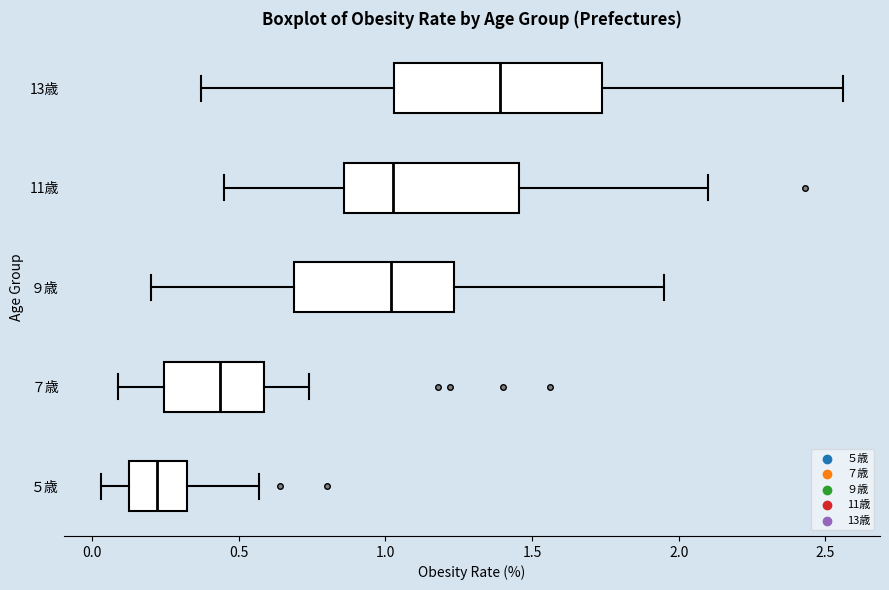

Which box has the furthest to the left median line?

５歳